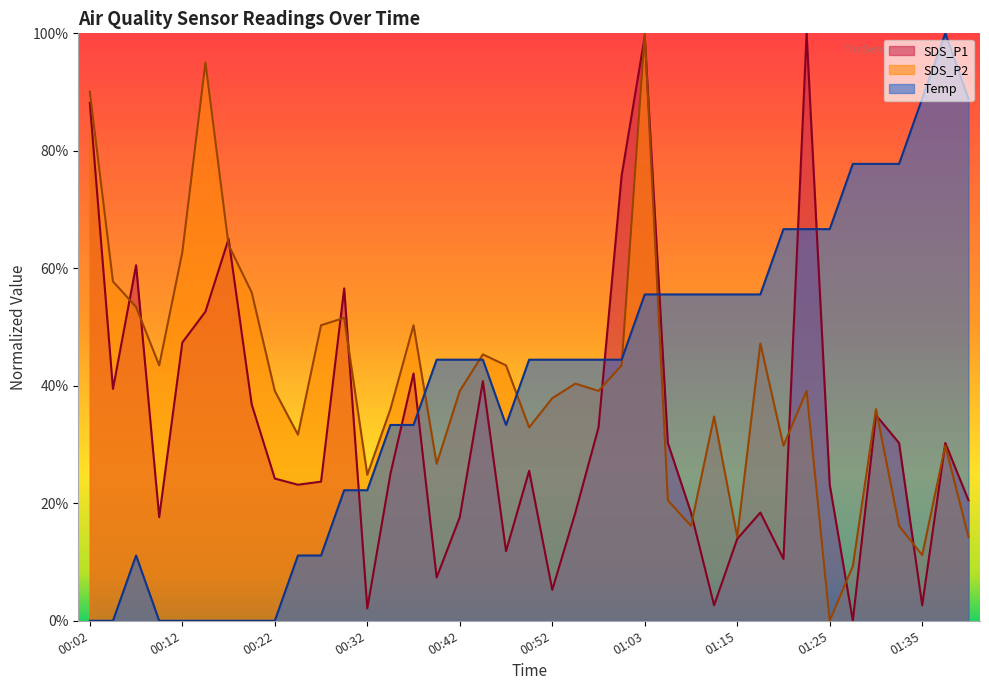

Between which two adjacent categories do SDS_P1 and Temp first intersect?

00:30 and 00:32